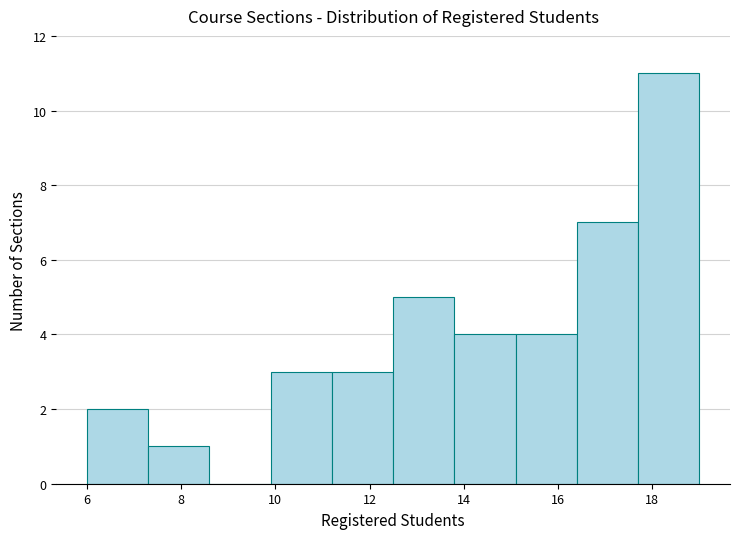

Reading left to right, transcribe this chart: for each bar, give the range it covers on the x-axis and its height. Neither the bar edges nor the heights are printed on the chart, so give them approximately, as read against the axes.

6.0 to 7.3: 2
7.3 to 8.6: 1
8.6 to 9.9: 0
9.9 to 11.2: 3
11.2 to 12.5: 3
12.5 to 13.8: 5
13.8 to 15.1: 4
15.1 to 16.4: 4
16.4 to 17.7: 7
17.7 to 19.0: 11